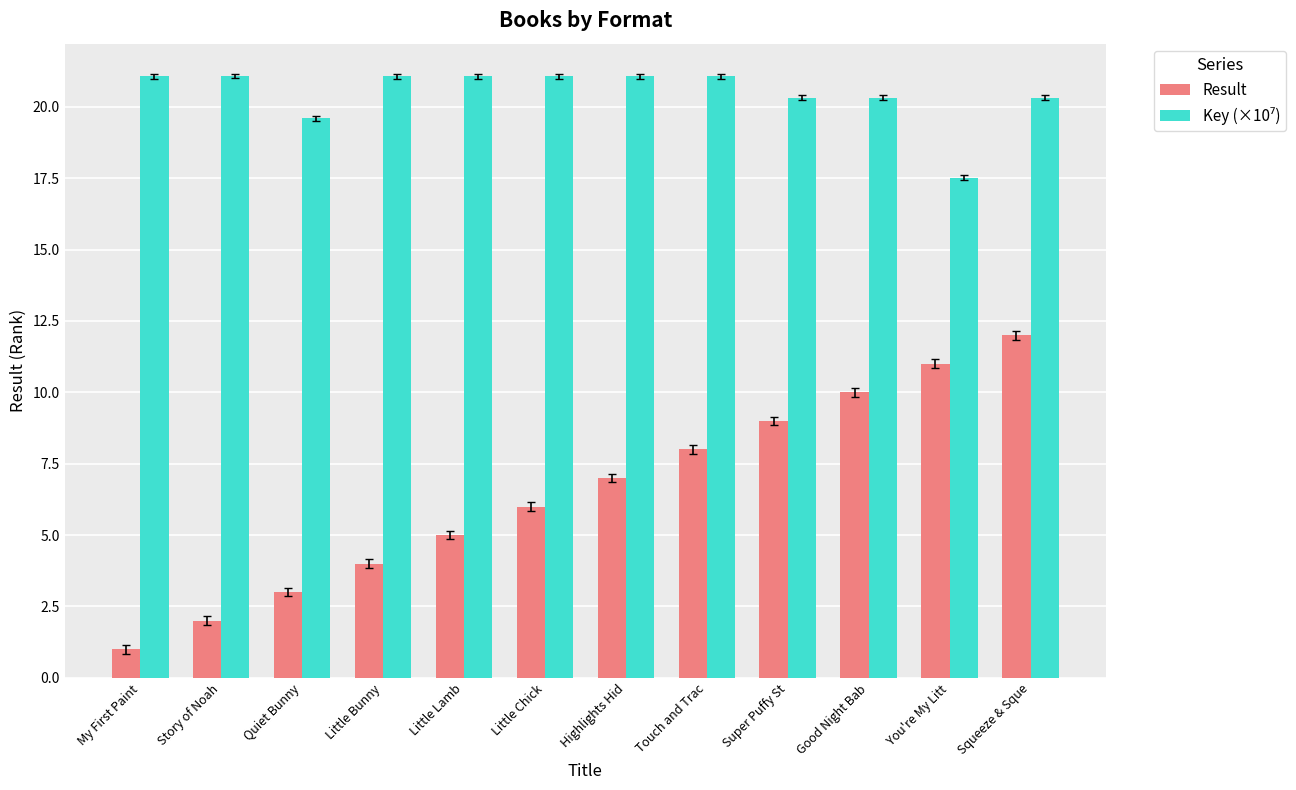

What is the sum of all Result values?

78.0